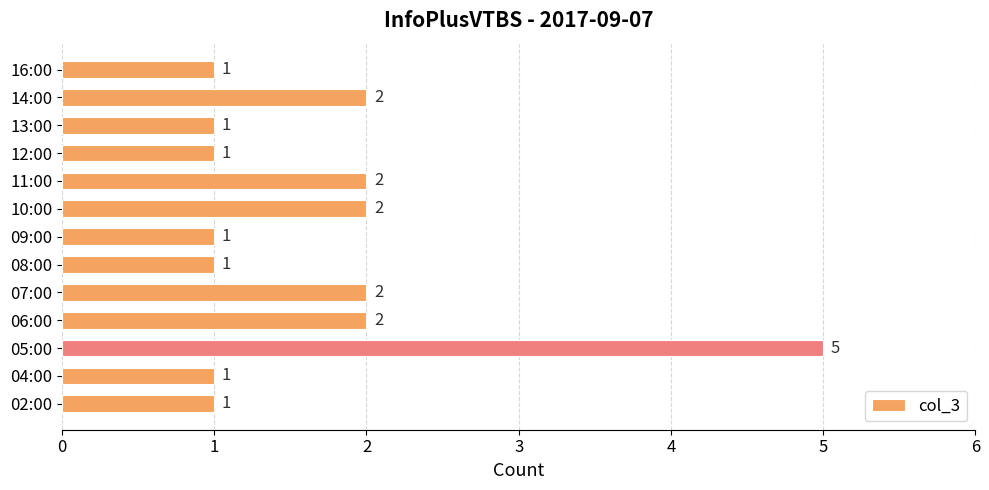

Approximately how many times larger is the value at 10:00 compared to 09:00?

2.0